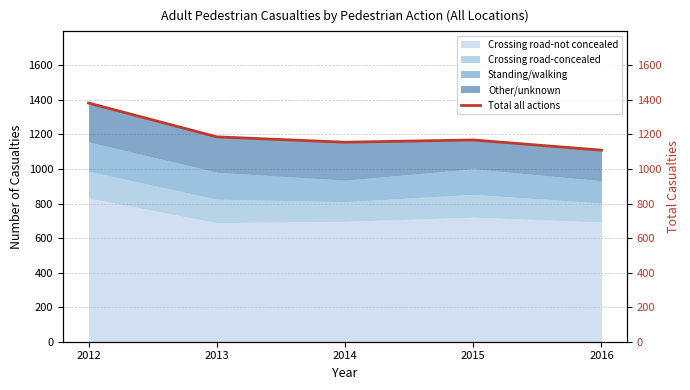

What is the difference between the values at 2015 and 2013?

18